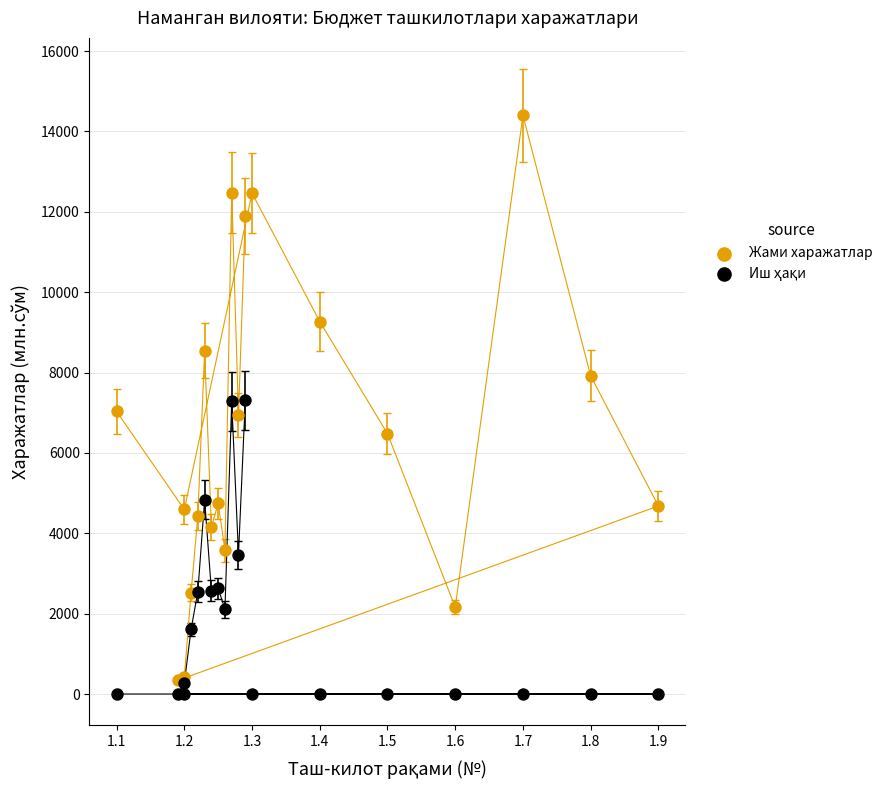

Which series has the widest spread of Y values?

Жами харажатлар